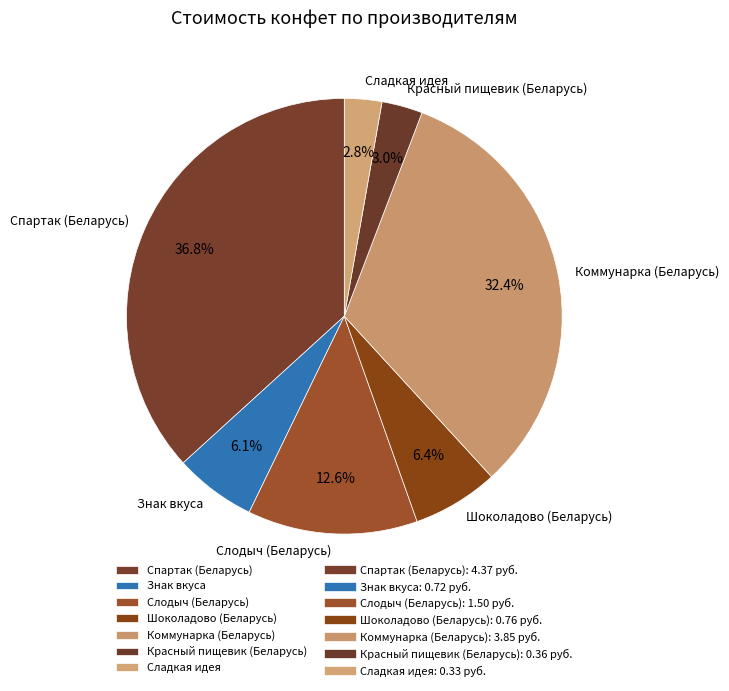

How many segments does this pie chart have?

7